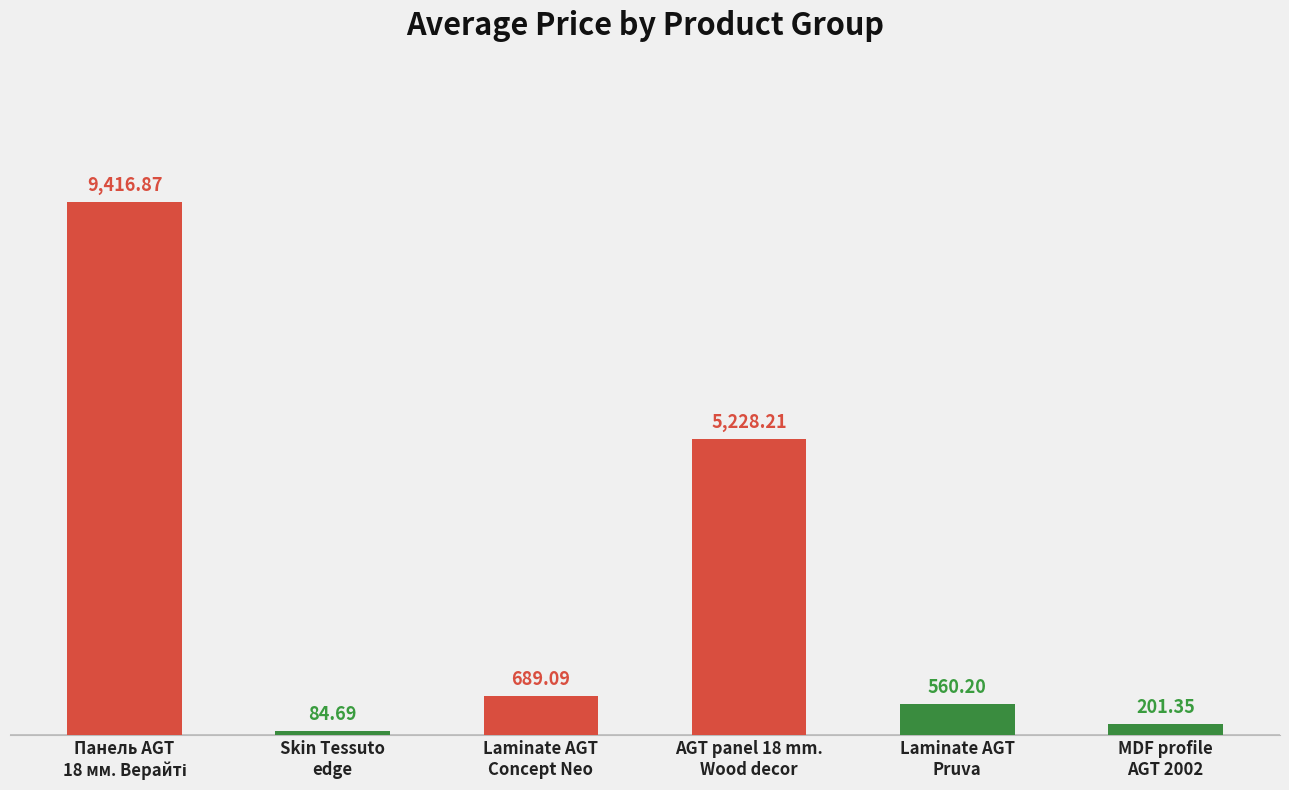

Are the bars horizontal?

No